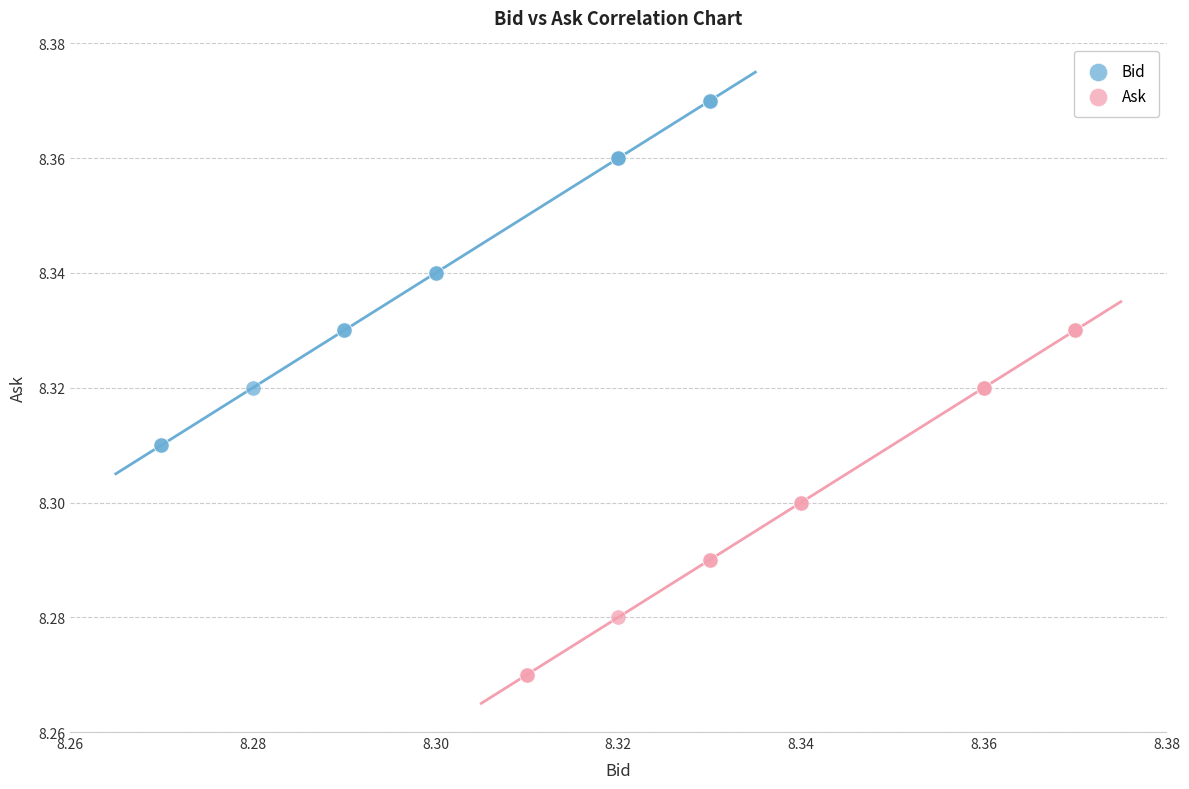

Which series contains the highest Y value?

Bid